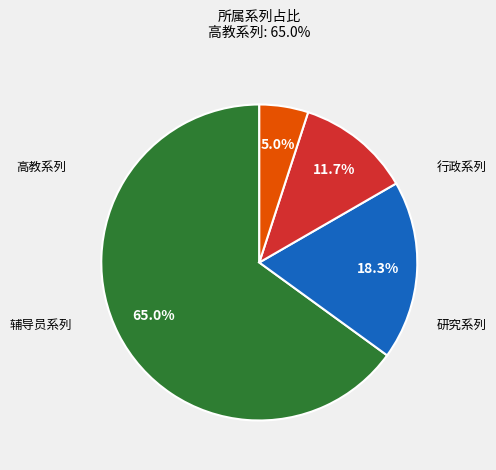

Approximately how many times larger is the value at 行政系列 compared to 高教系列?

0.2